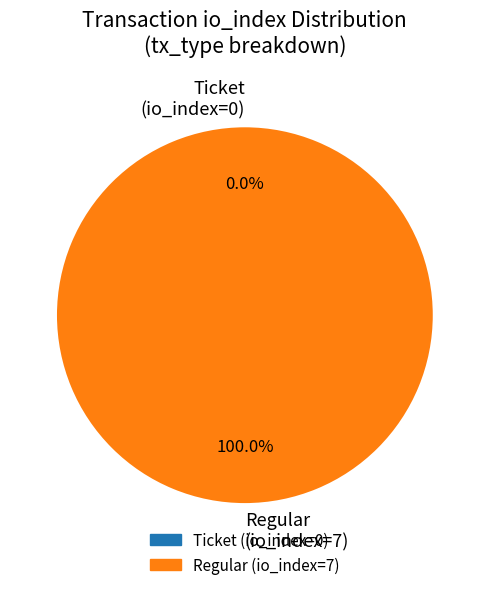

Which slice represents more than half of the pie?

direction=1